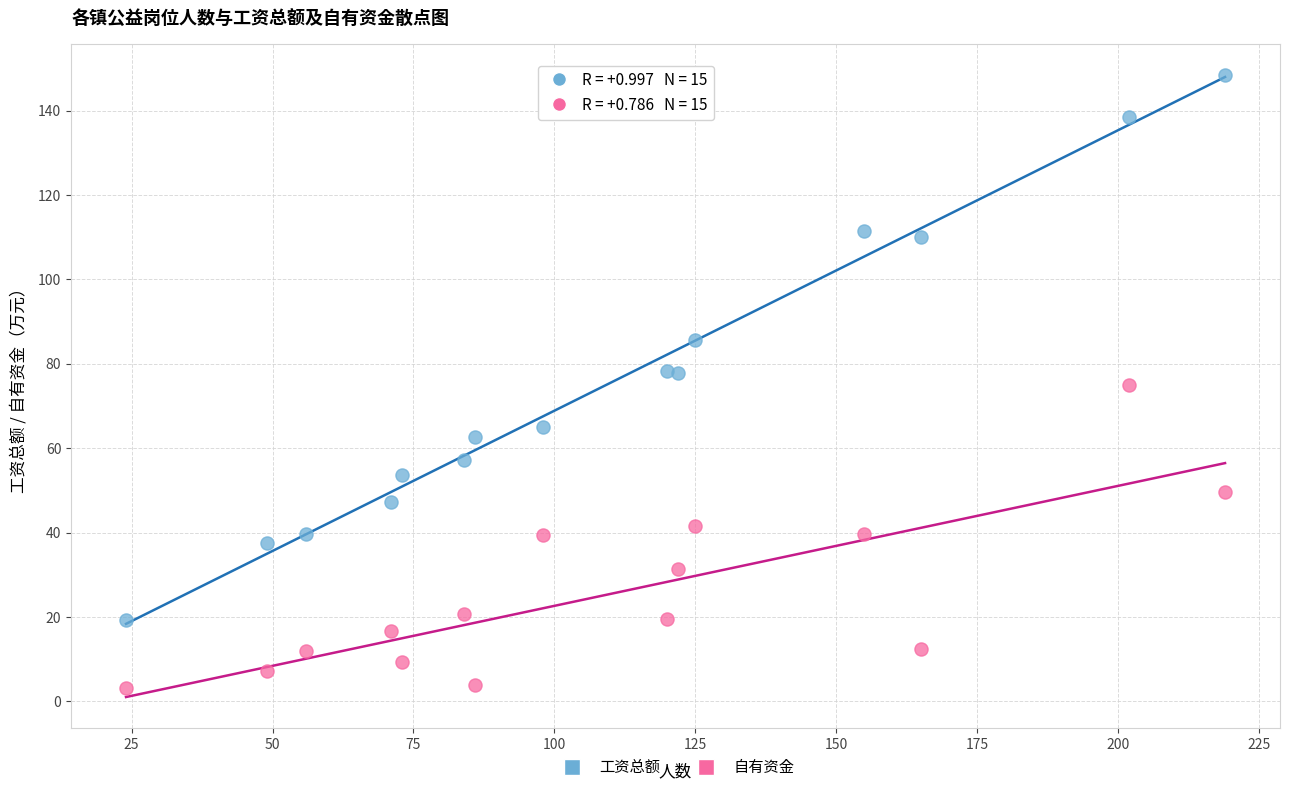

What are all the series names shown in the legend?

工资总额, 自有资金